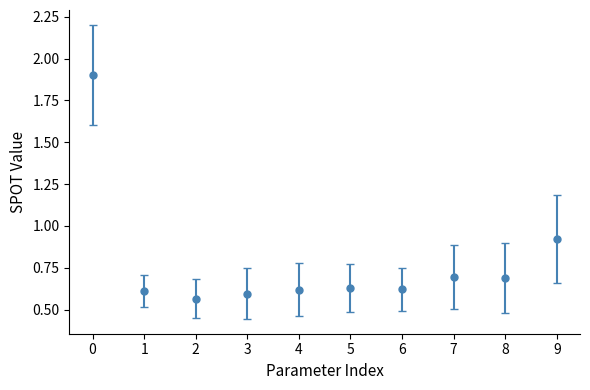

Where is the data nearest to the value 1?

9